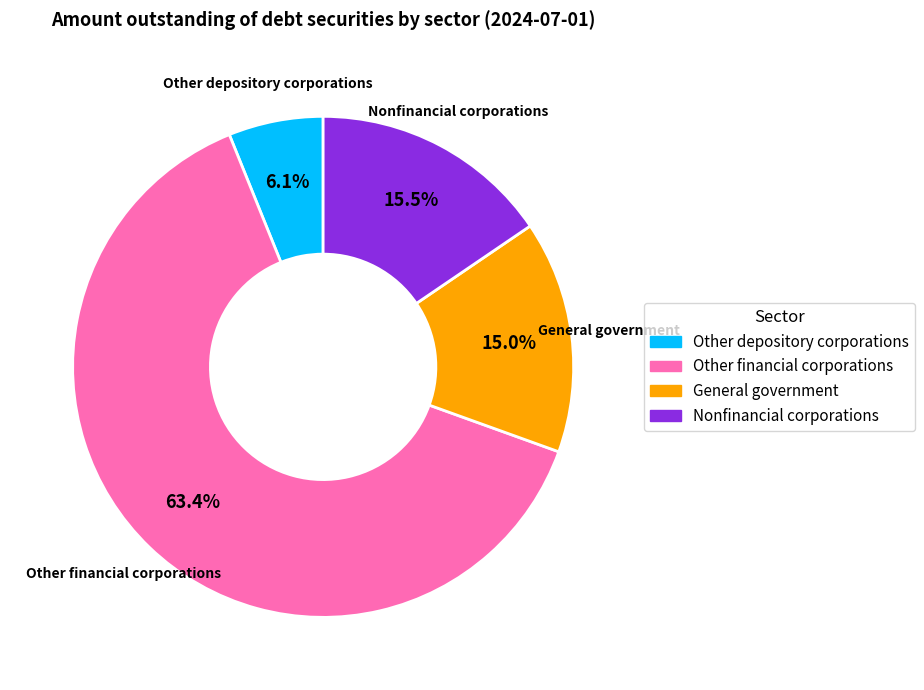

To the nearest percent, what is the average slice percentage?

25%